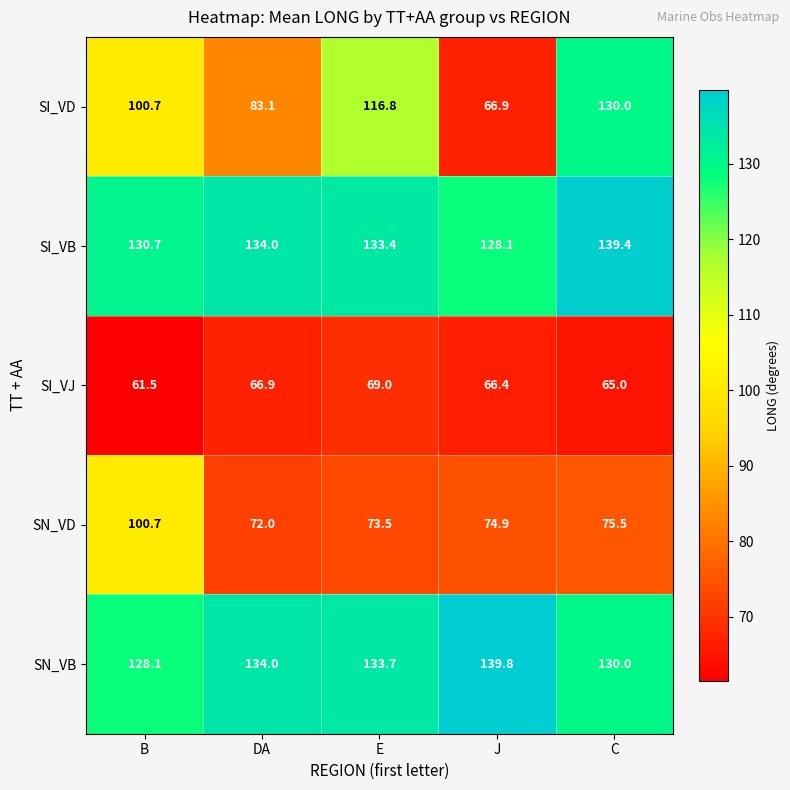

What is the total value across all series at J?

476.1